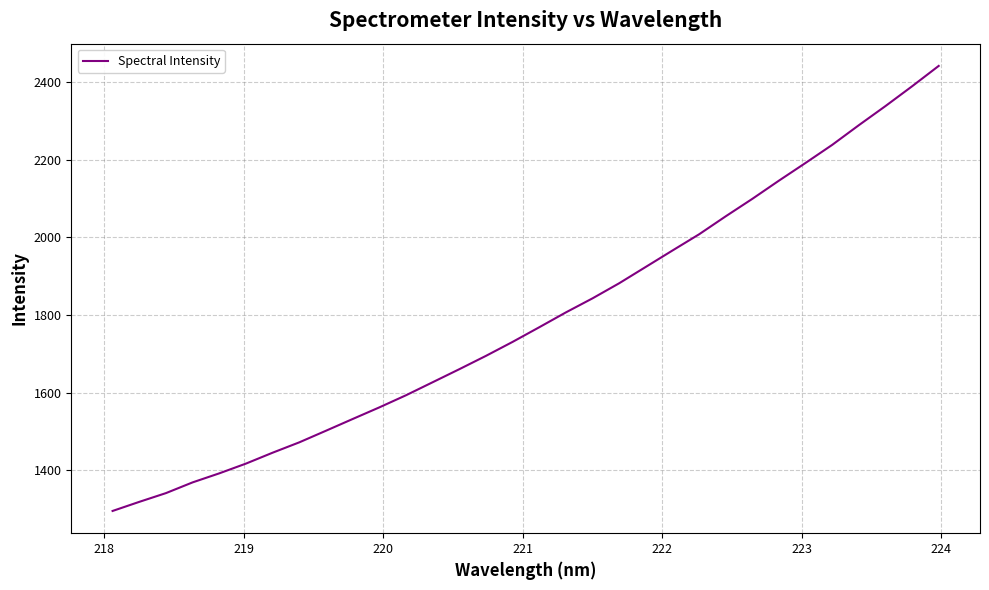

What is the smallest value displayed?

1295.6